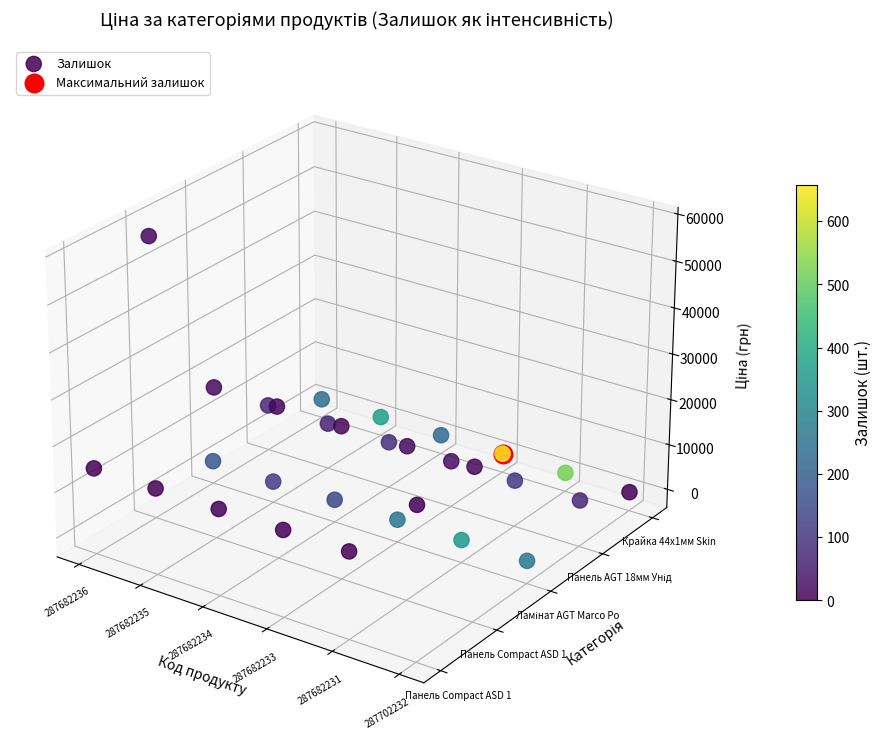

The chart shows a value of -0.0 at 24. True or false?

False